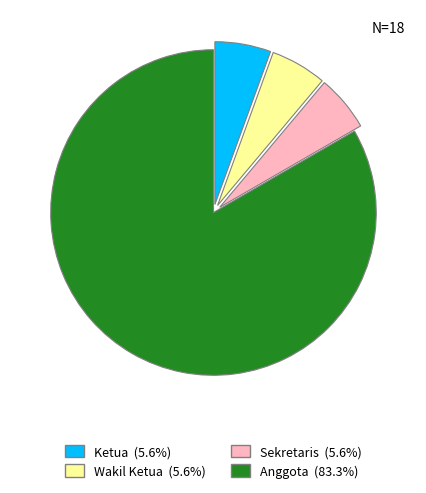

Is the sum of Sekretaris and Wakil Ketua greater than half?

No